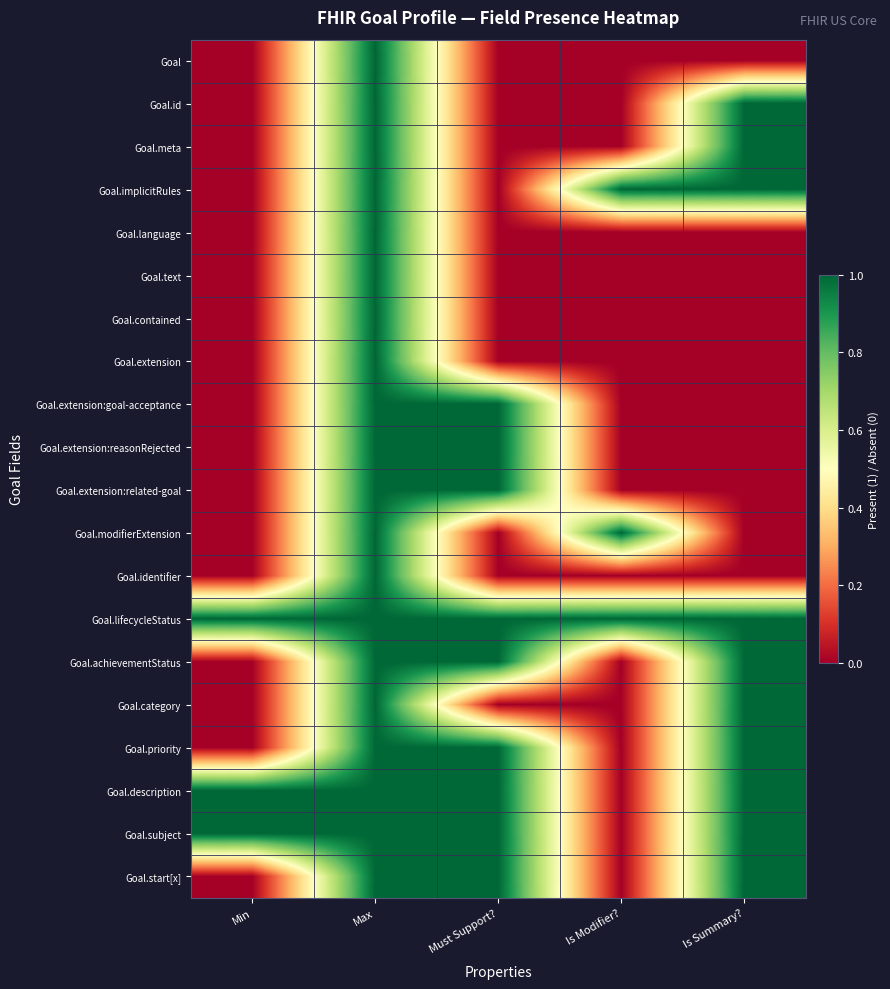

Reading left to right, transcribe all the data shown in this chart.

Goal: Min=0	Max=1	Must Support?=0	Is Modifier?=0	Is Summary?=0
Goal.id: Min=0	Max=1	Must Support?=0	Is Modifier?=0	Is Summary?=1
Goal.meta: Min=0	Max=1	Must Support?=0	Is Modifier?=0	Is Summary?=1
Goal.implicitRules: Min=0	Max=1	Must Support?=0	Is Modifier?=1	Is Summary?=1
Goal.language: Min=0	Max=1	Must Support?=0	Is Modifier?=0	Is Summary?=0
Goal.text: Min=0	Max=1	Must Support?=0	Is Modifier?=0	Is Summary?=0
Goal.contained: Min=0	Max=1	Must Support?=0	Is Modifier?=0	Is Summary?=0
Goal.extension: Min=0	Max=1	Must Support?=0	Is Modifier?=0	Is Summary?=0
Goal.extension:goal-acceptance: Min=0	Max=1	Must Support?=1	Is Modifier?=0	Is Summary?=0
Goal.extension:reasonRejected: Min=0	Max=1	Must Support?=1	Is Modifier?=0	Is Summary?=0
Goal.extension:related-goal: Min=0	Max=1	Must Support?=1	Is Modifier?=0	Is Summary?=0
Goal.modifierExtension: Min=0	Max=1	Must Support?=0	Is Modifier?=1	Is Summary?=0
Goal.identifier: Min=0	Max=1	Must Support?=0	Is Modifier?=0	Is Summary?=0
Goal.lifecycleStatus: Min=1	Max=1	Must Support?=1	Is Modifier?=1	Is Summary?=1
Goal.achievementStatus: Min=0	Max=1	Must Support?=1	Is Modifier?=0	Is Summary?=1
Goal.category: Min=0	Max=1	Must Support?=0	Is Modifier?=0	Is Summary?=1
Goal.priority: Min=0	Max=1	Must Support?=1	Is Modifier?=0	Is Summary?=1
Goal.description: Min=1	Max=1	Must Support?=1	Is Modifier?=0	Is Summary?=1
Goal.subject: Min=1	Max=1	Must Support?=1	Is Modifier?=0	Is Summary?=1
Goal.start[x]: Min=0	Max=1	Must Support?=1	Is Modifier?=0	Is Summary?=1